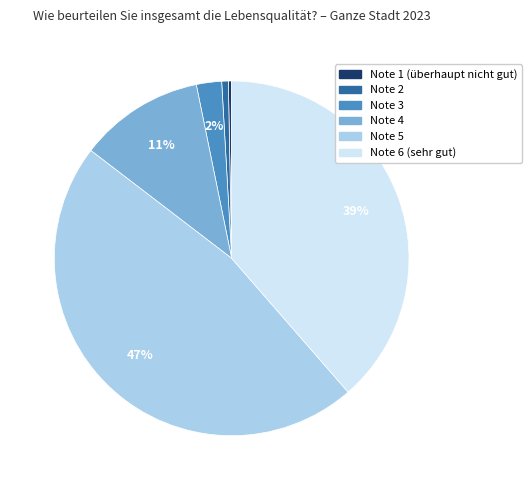

The Note 3 slice represents 2% of the pie. True or false?

True